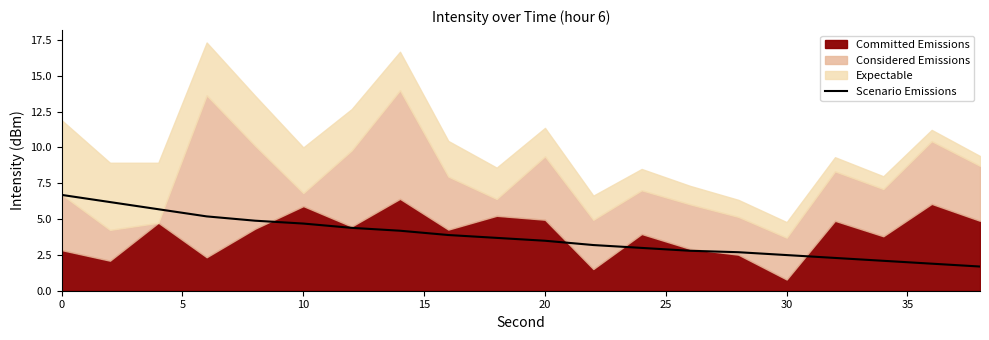

What is the lowest value of the Scenario Emissions series?

1.7